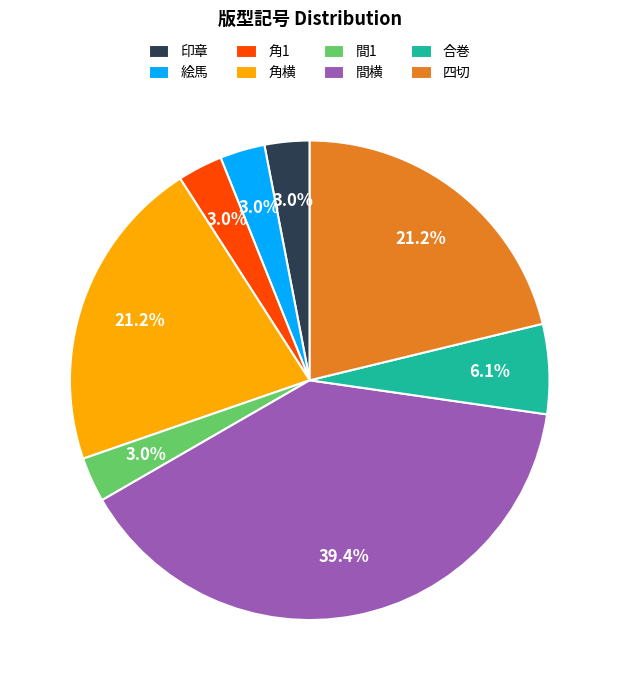

Which slice is the largest?

間横